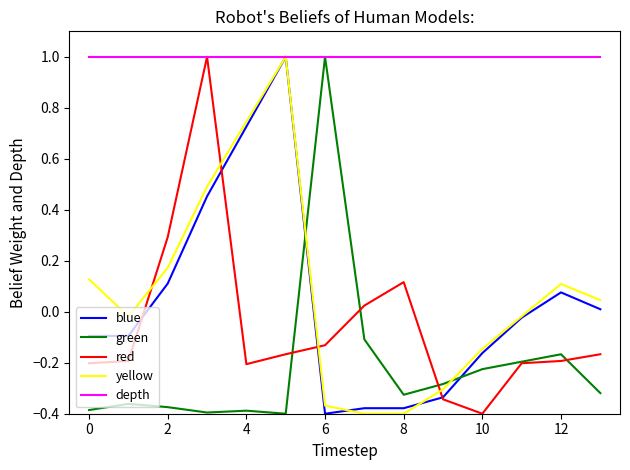

How many series are shown in this chart?

5